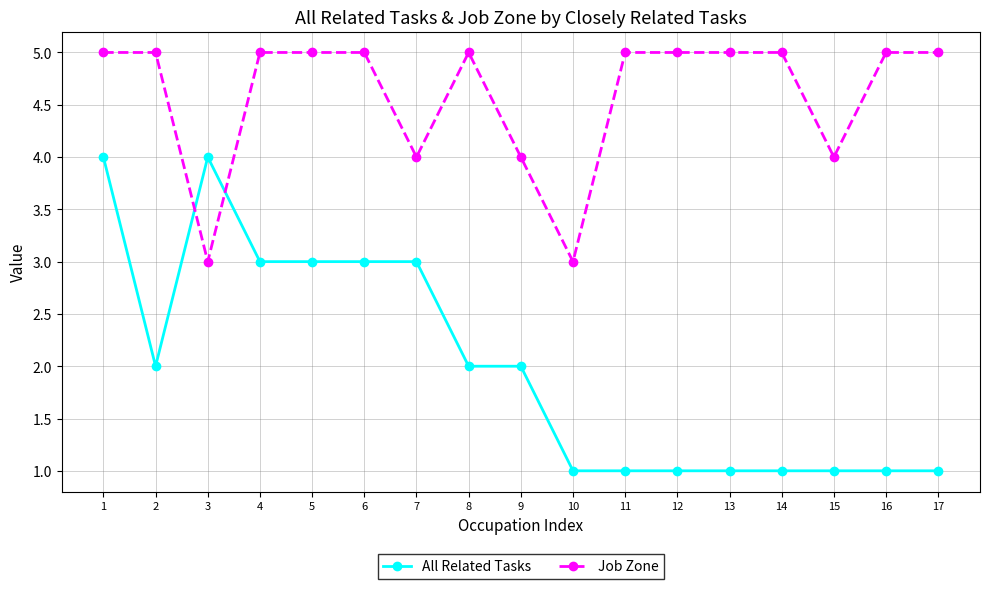

What is the highest value of the All Related Tasks series?

4